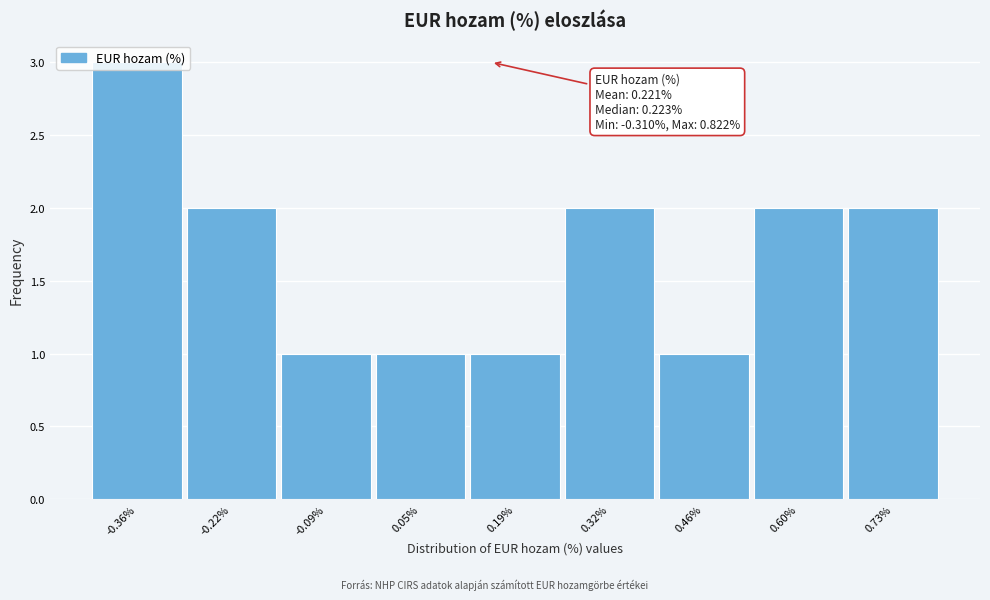

The value at -0.22% is 1. True or false?

False